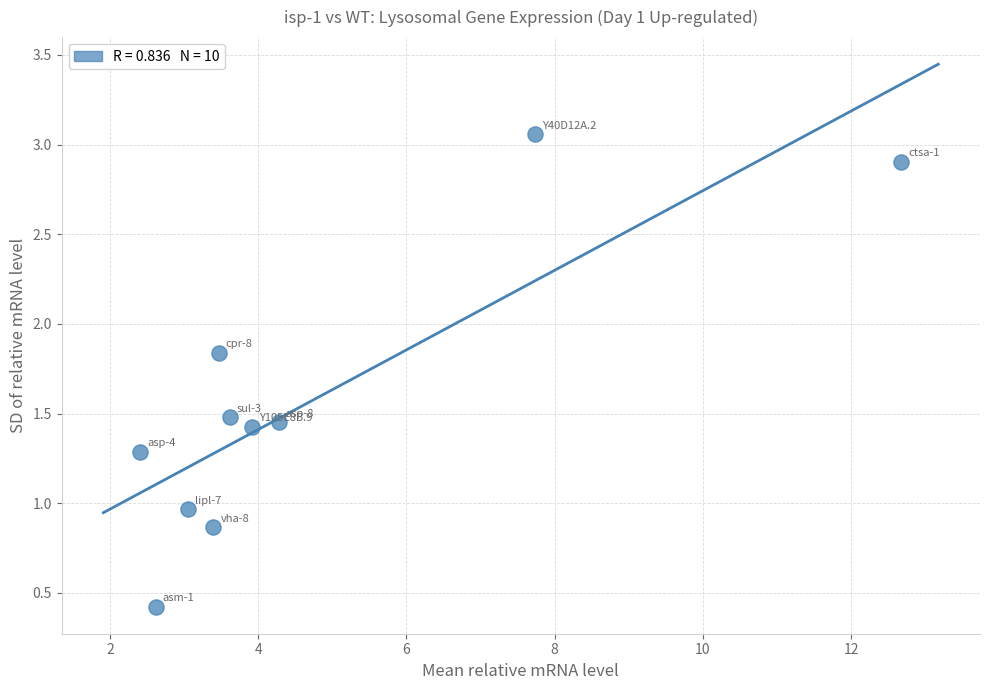

What is the range of Y values (max minus min)?

2.6